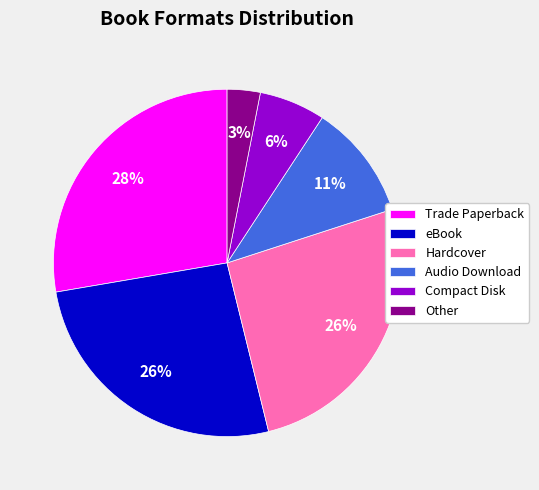

To the nearest percent, what is the average slice percentage?

17%